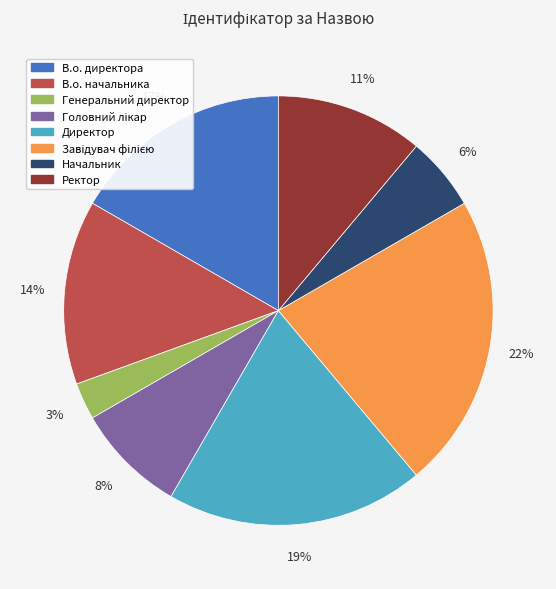

The В.о. начальника slice represents 29% of the pie. True or false?

False